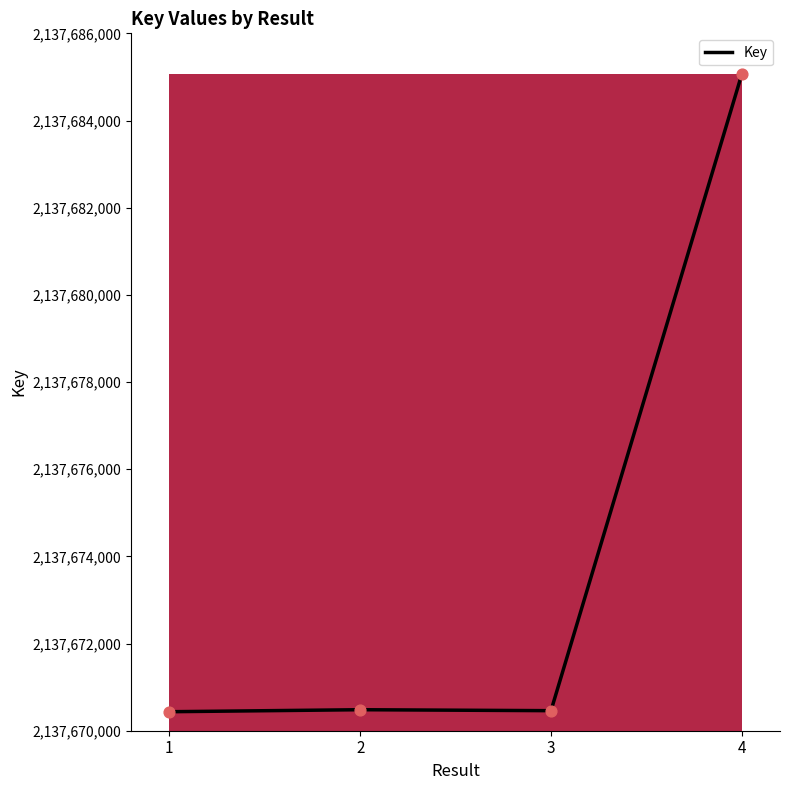

Approximately how many times larger is the value at 3 compared to 2?

1.0